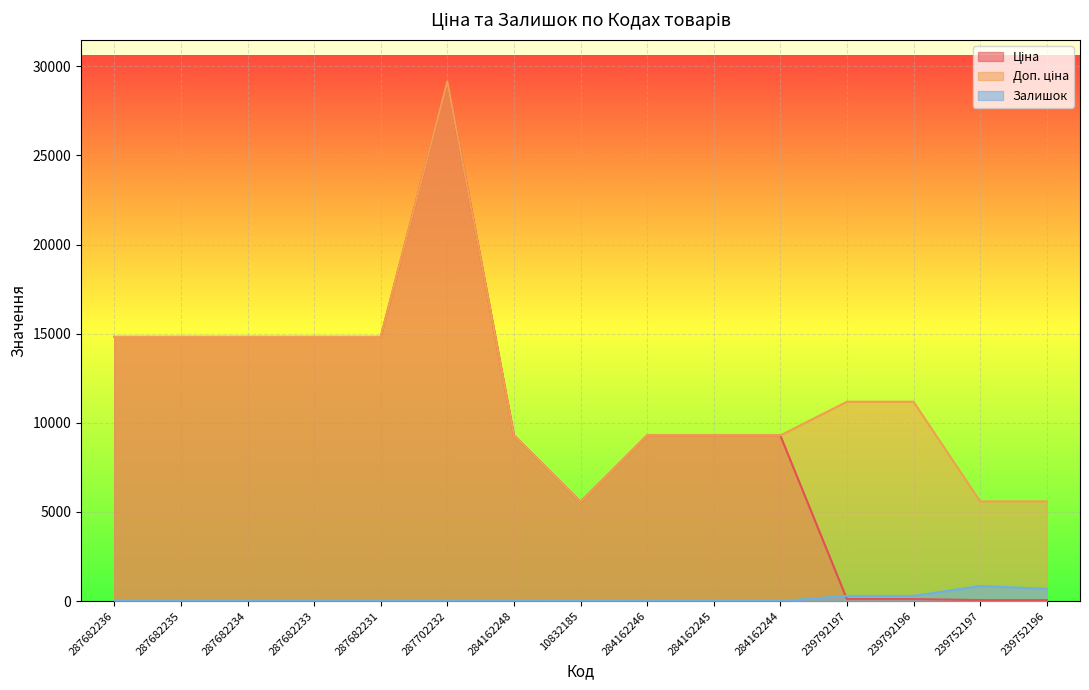

At 284162245, list the series in order from smallest to largest.

Залишок, Ціна, Доп. ціна